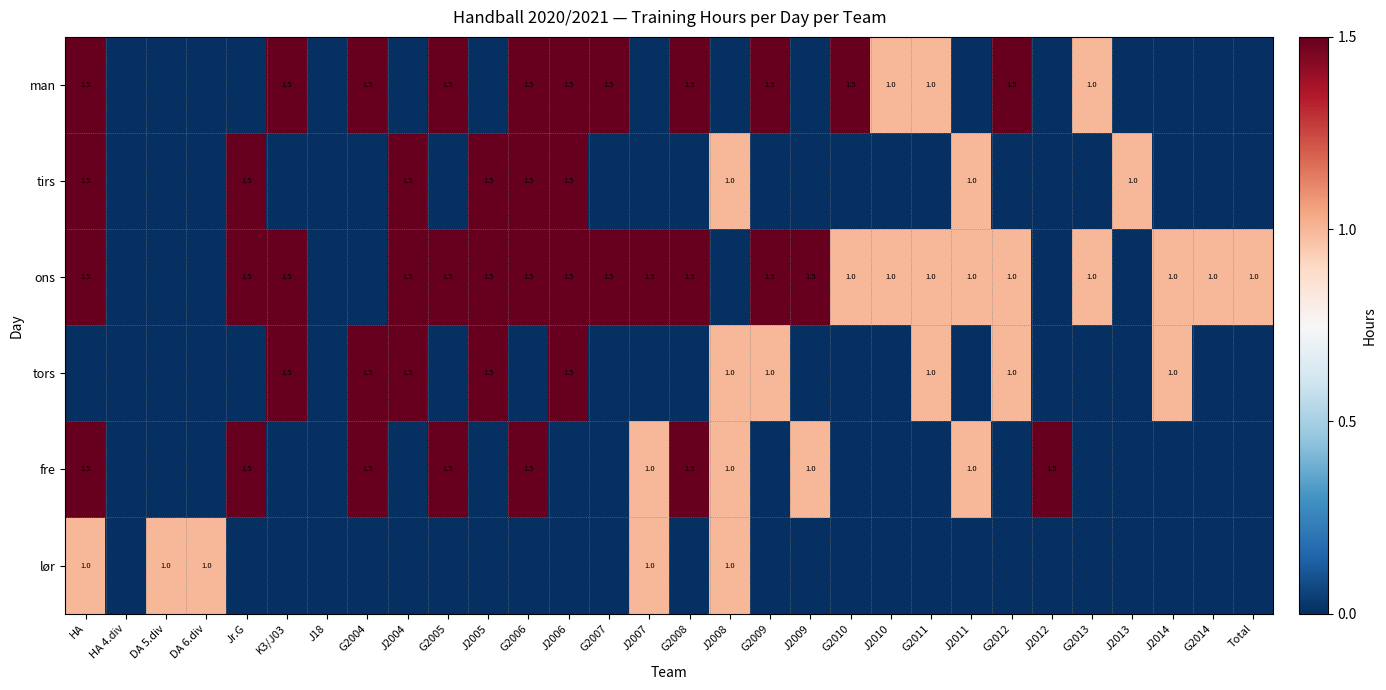

True or false: fre has a value of 1.5 at Jr.G.

True